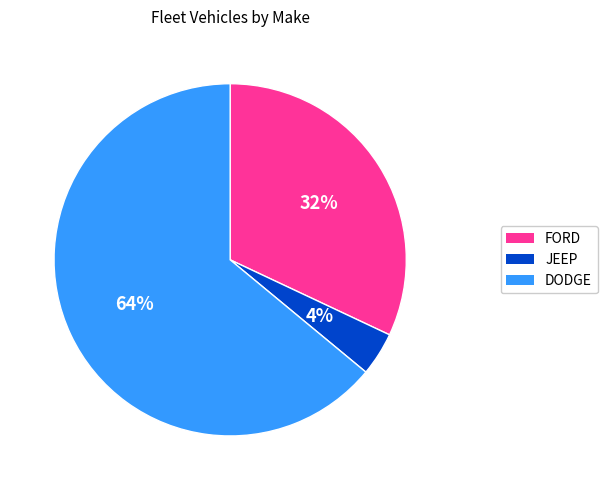

Which slice is the smallest?

JEEP